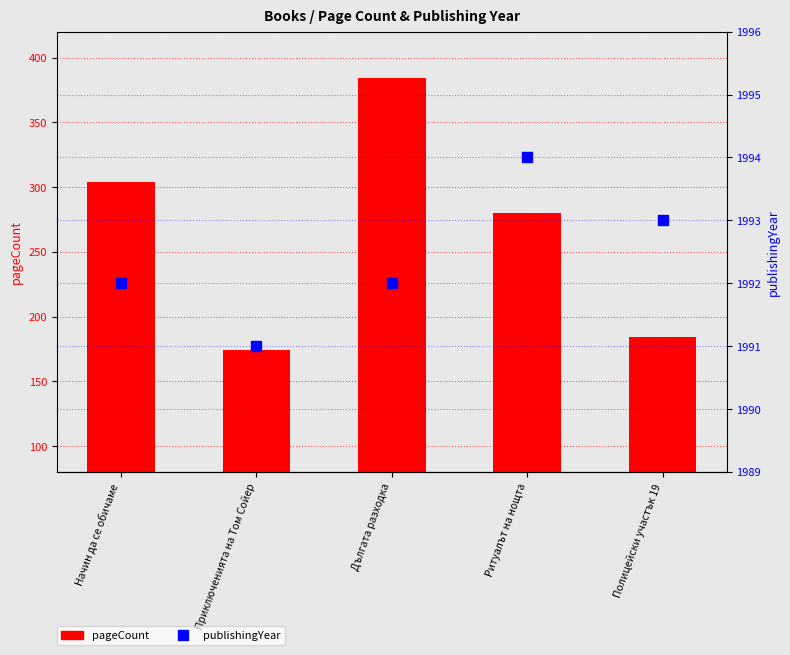

Which series has the largest total across all categories?

publishingYear